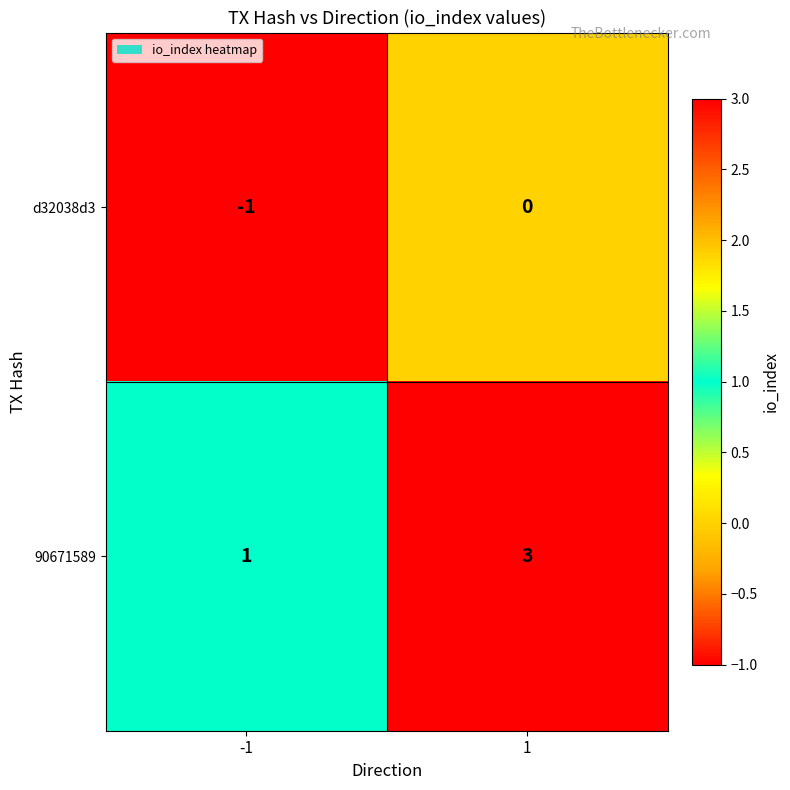

Which series has the largest range (max minus min)?

90671589